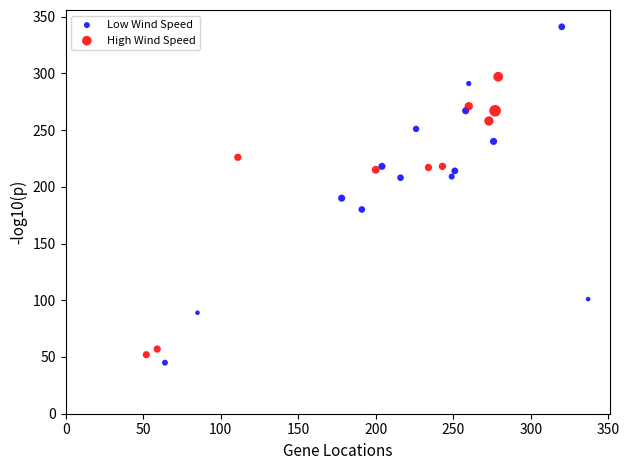

Which series reaches the maximum Y coordinate?

Low Wind Speed